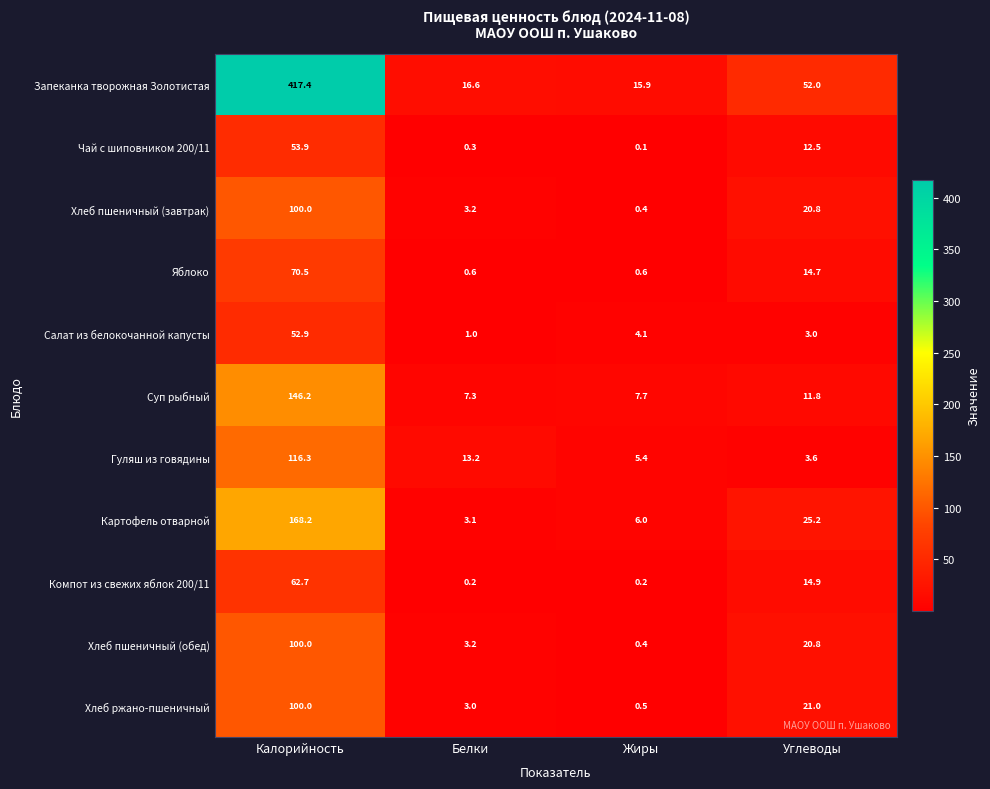

What is the sum of the Компот из свежих яблок 200/11 values at Углеводы and Калорийность?

77.6